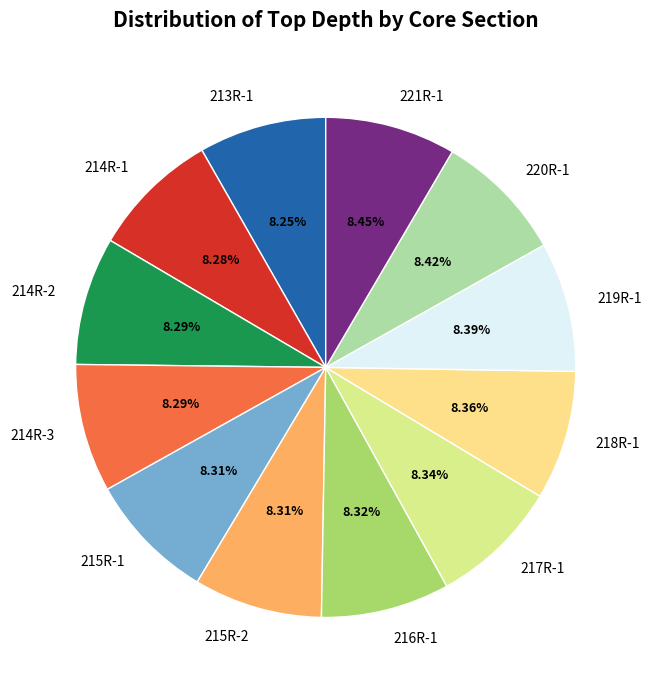

What is the ratio of the value at 221R-1 to the value at 214R-3?

1.0